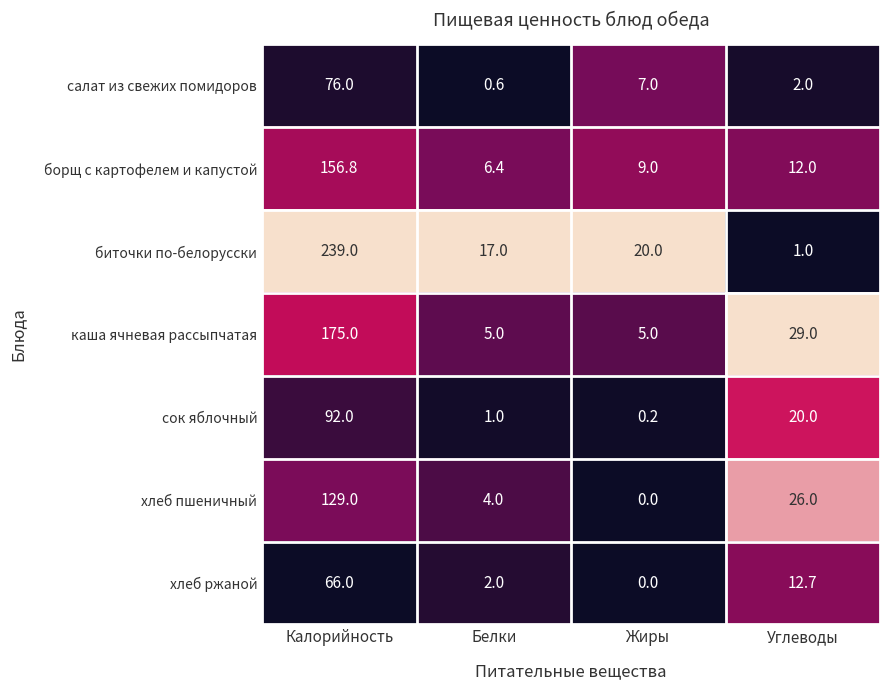

Reading left to right, list all the values displayed in this chart.

салат из свежих помидоров: Калорийность=76.0	Белки=0.6	Жиры=7.0	Углеводы=2.0
борщ с картофелем и капустой: Калорийность=156.8	Белки=6.4	Жиры=9.0	Углеводы=12.0
биточки по-белорусски: Калорийность=239.0	Белки=17.0	Жиры=20.0	Углеводы=1.0
каша ячневая рассыпчатая: Калорийность=175.0	Белки=5.0	Жиры=5.0	Углеводы=29.0
сок яблочный: Калорийность=92.0	Белки=1.0	Жиры=0.2	Углеводы=20.0
хлеб пшеничный: Калорийность=129.0	Белки=4.0	Жиры=0.0	Углеводы=26.0
хлеб ржаной: Калорийность=66.0	Белки=2.0	Жиры=0.0	Углеводы=12.7